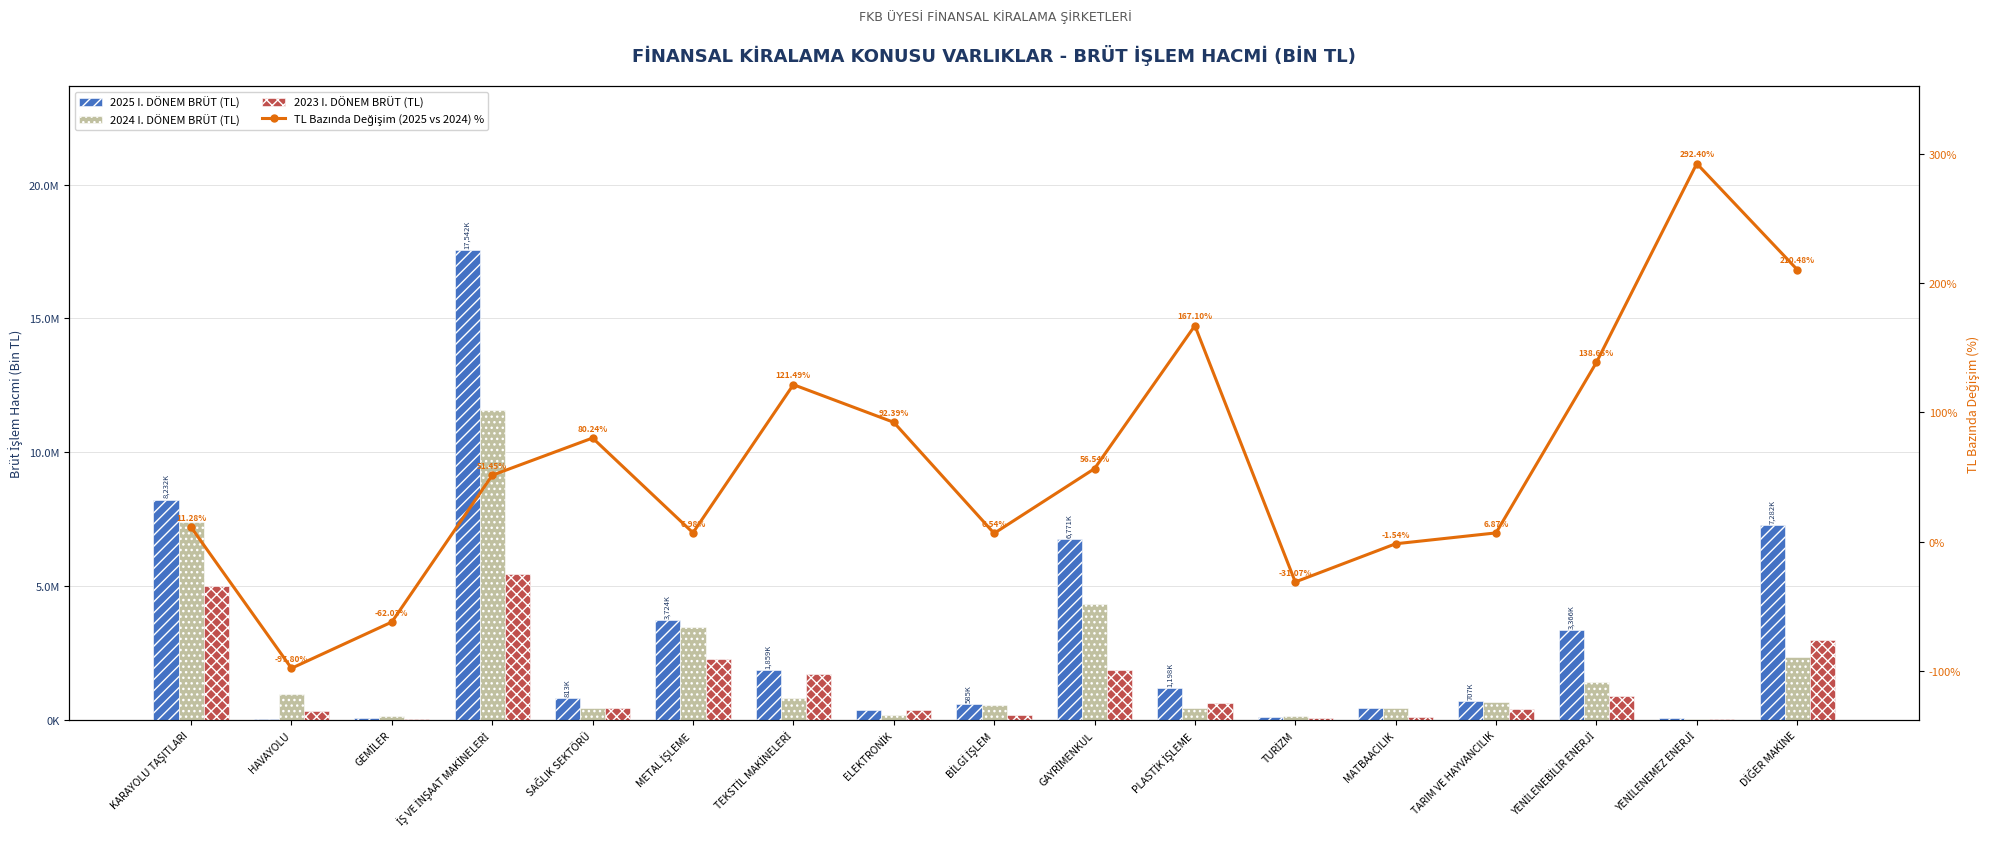

Between BİLGİ İŞLEM and KARAYOLU TAŞITLARI, which is larger?

KARAYOLU TAŞITLARI